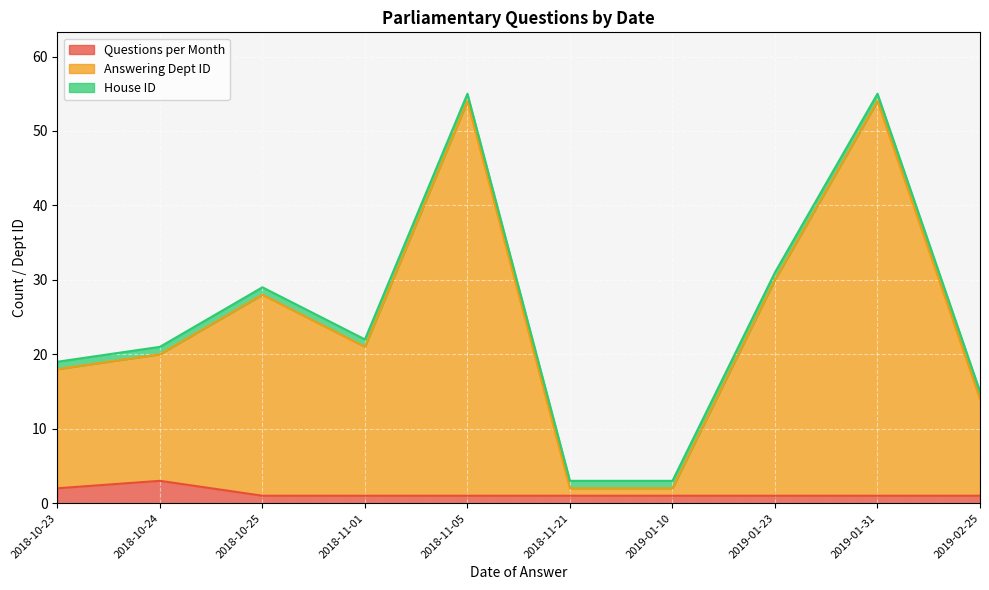

Which series has the largest range (max minus min)?

Answering Dept ID